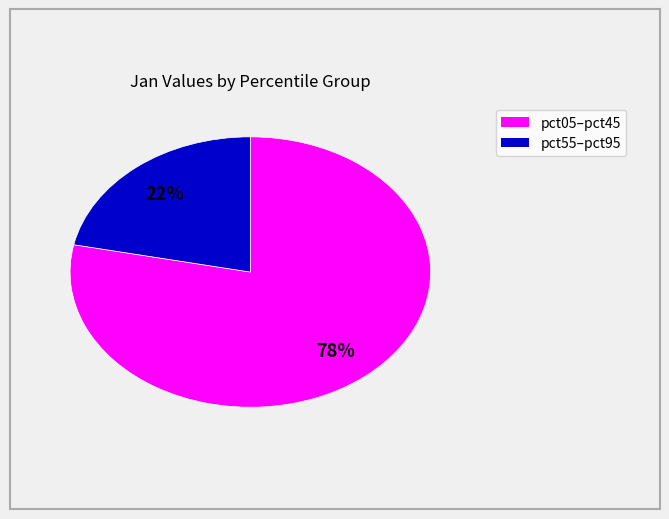

To the nearest percent, what is the difference between the largest and smallest slice percentages?

56%